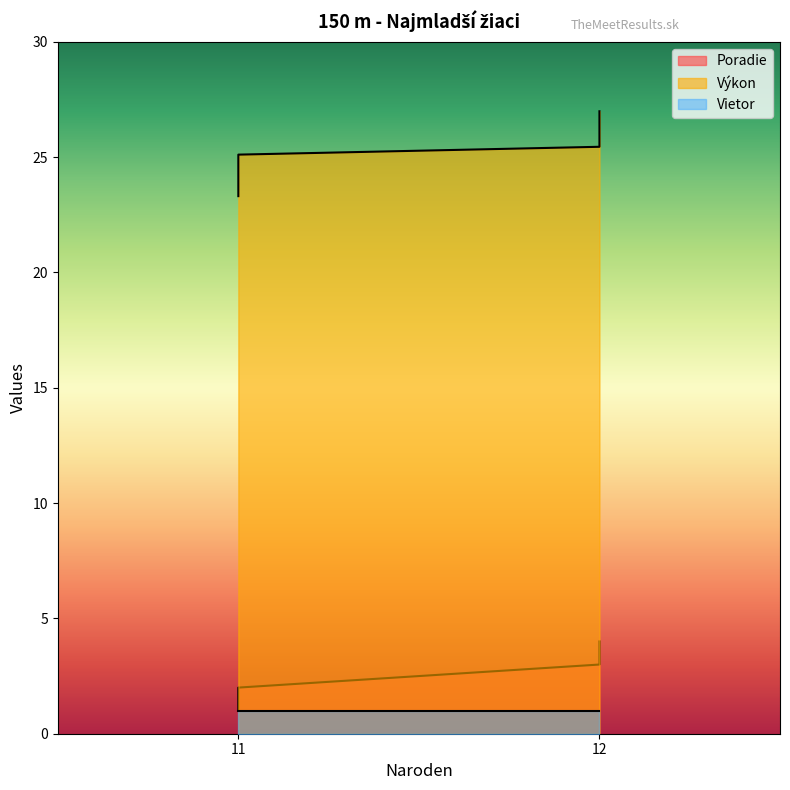

At which label is Výkon closest to 25?

11